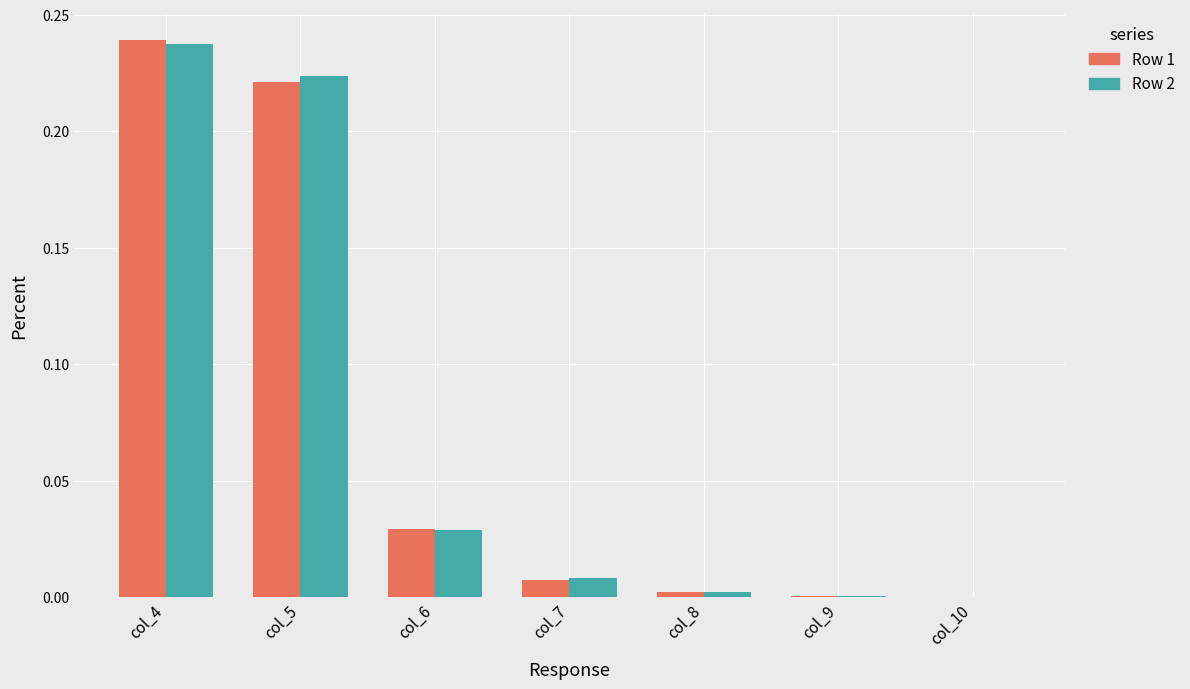

Is the value of Row 1 at col_9 greater than the value of Row 2 at col_4?

No